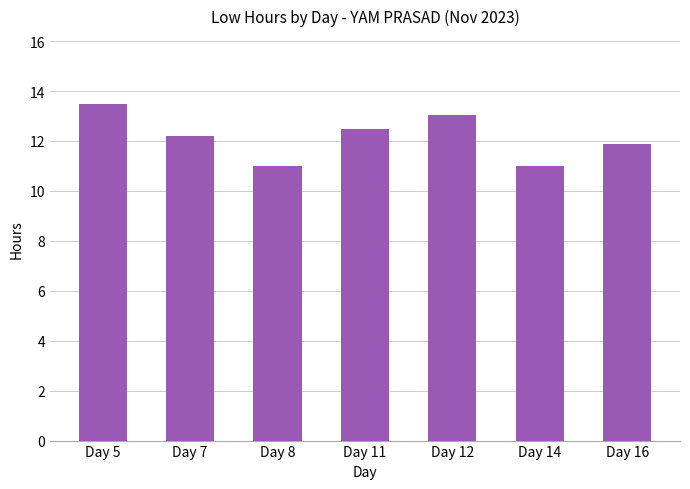

What is the greatest value displayed?

13.5